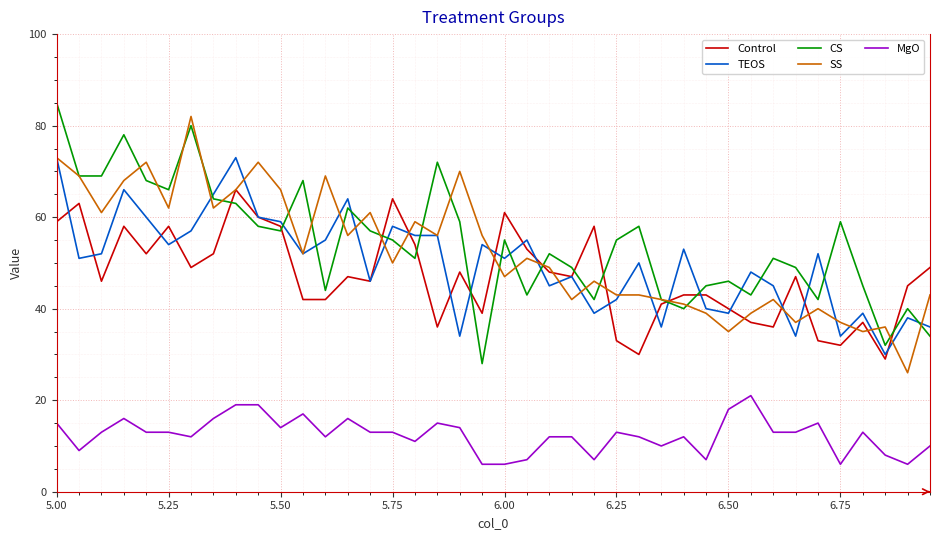

Count the number of data series in this chart.

5